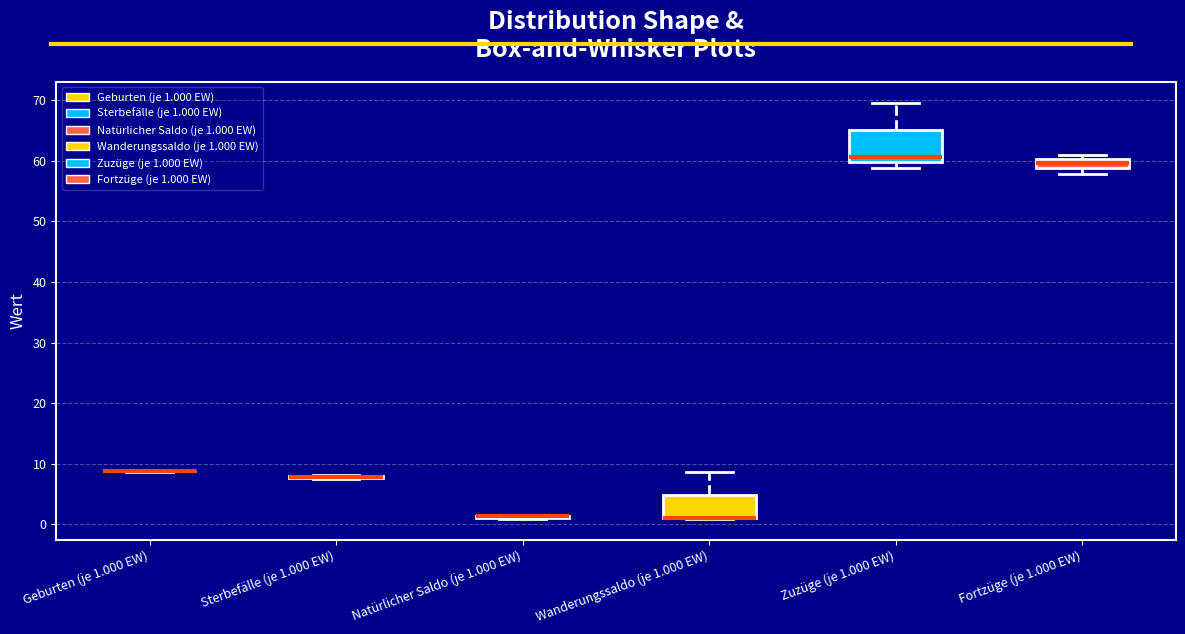

Reading left to right, transcribe this box plot: for each box, give where its median line is, the range the box spans, and where its two whiskers end, as read against the y-axis. The values are not printed on the chart, so give them approximately, as read against the axis.

Geburten (je 1.000 EW): box collapsed to a line at 9, whiskers 9 to 9
Sterbefälle (je 1.000 EW): box collapsed to a line at 8, whiskers 8 to 8
Natürlicher Saldo (je 1.000 EW): box collapsed to a line at 1, whiskers 1 to 2
Wanderungssaldo (je 1.000 EW): median 1 (drawn on the box's lower edge), box 1 to 5, whiskers 1 to 9
Zuzüge (je 1.000 EW): median 61, box 60 to 65, whiskers 59 to 70
Fortzüge (je 1.000 EW): median 60 (inside the box), box 59 to 60, whiskers 58 to 61